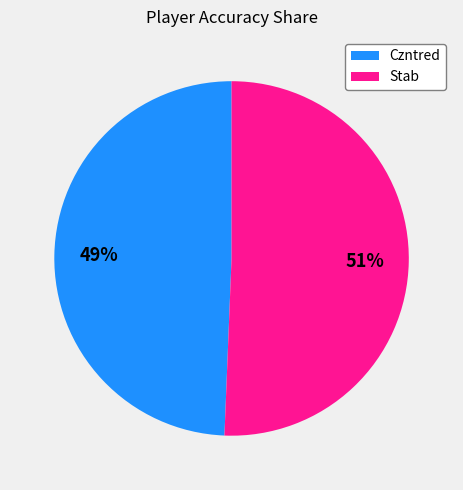

To the nearest percent, what portion does Czntred represent?

49%